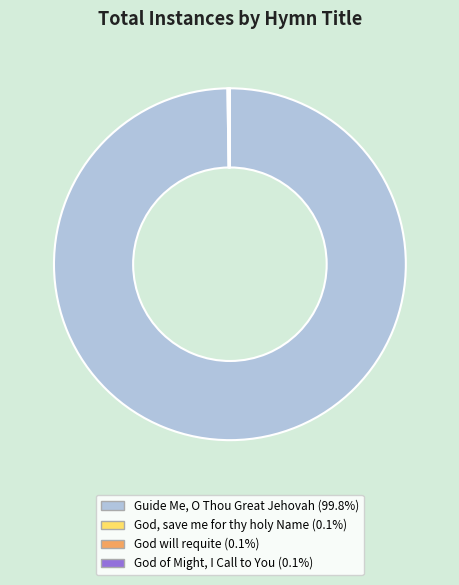

Is there a majority slice in this chart?

Yes